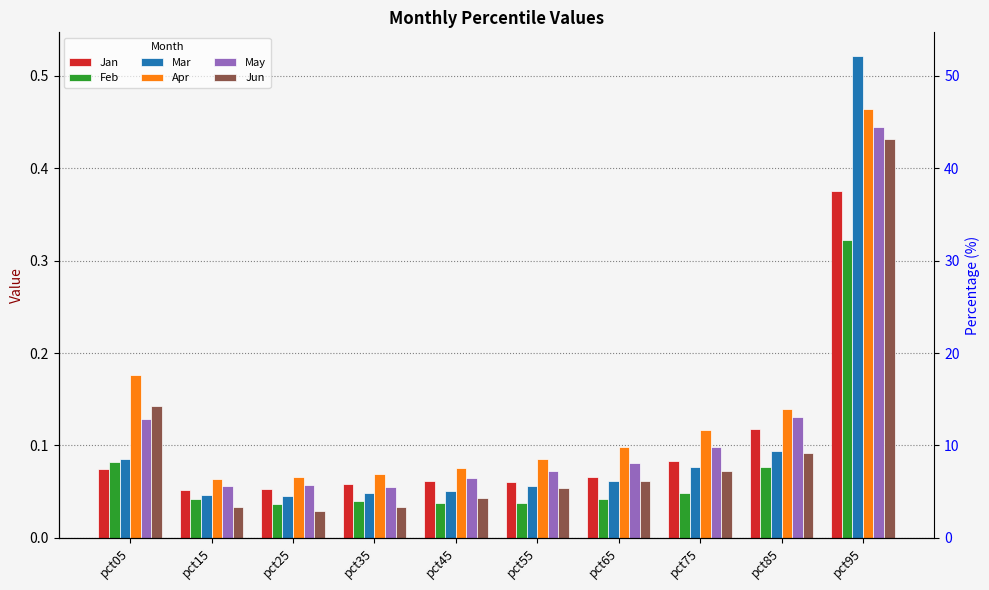

Rank the categories by May value from lowest to highest.

pct35, pct15, pct25, pct45, pct55, pct65, pct75, pct05, pct85, pct95